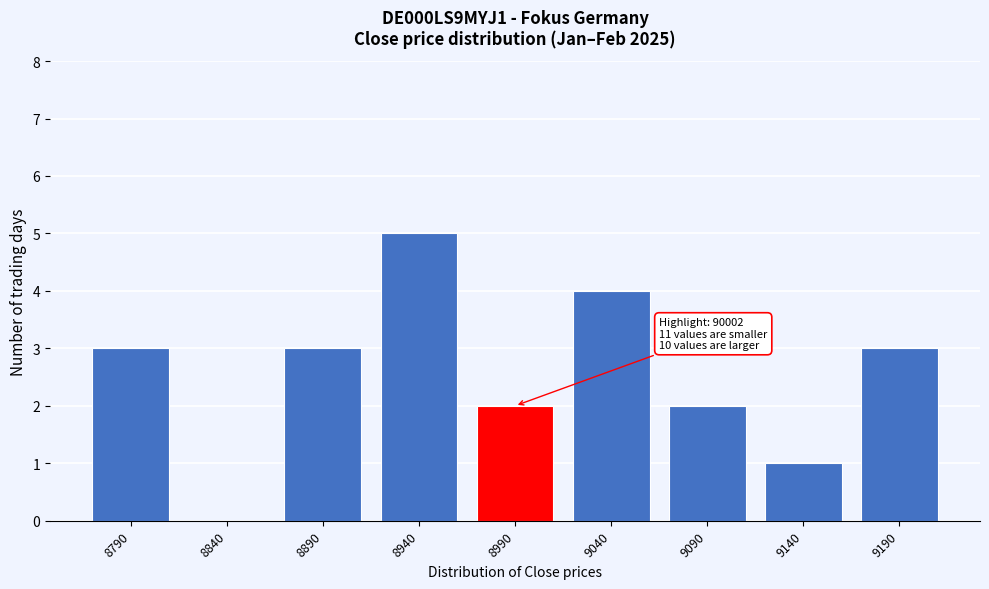

Reading right to left, transcribe all the data shown in this chart.

9190=3	9140=1	9090=2	9040=4	8990=2	8940=5	8890=3	8840=0	8790=3